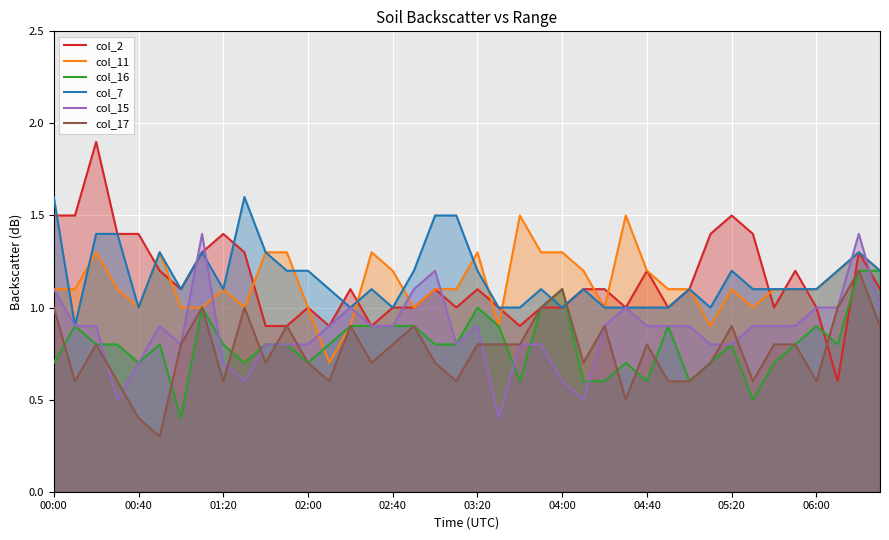

At which category is the sum across all series the highest?

38